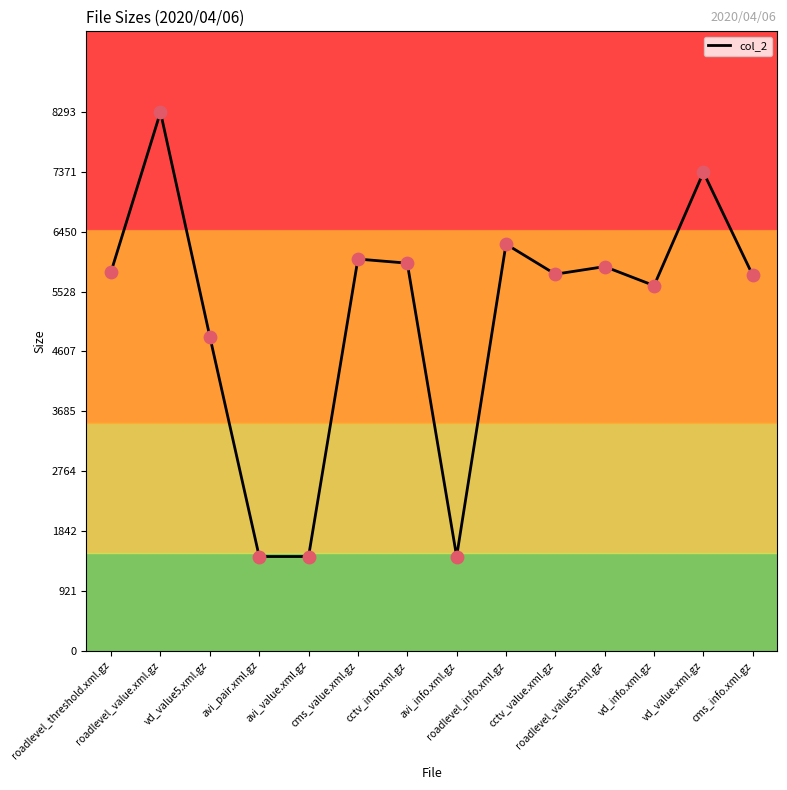

What is the change in value from avi_info.xml.gz to vd_info.xml.gz?

+4172